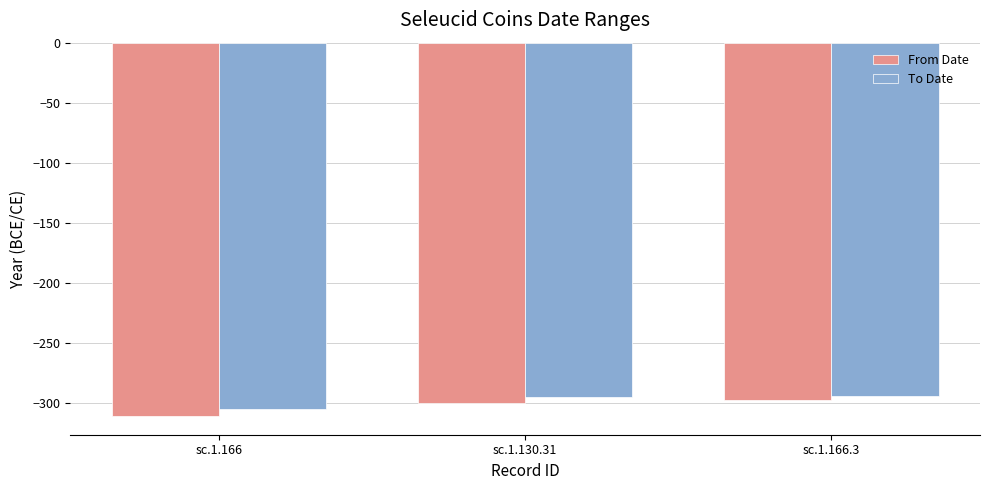

Which series has the largest range (max minus min)?

From Date